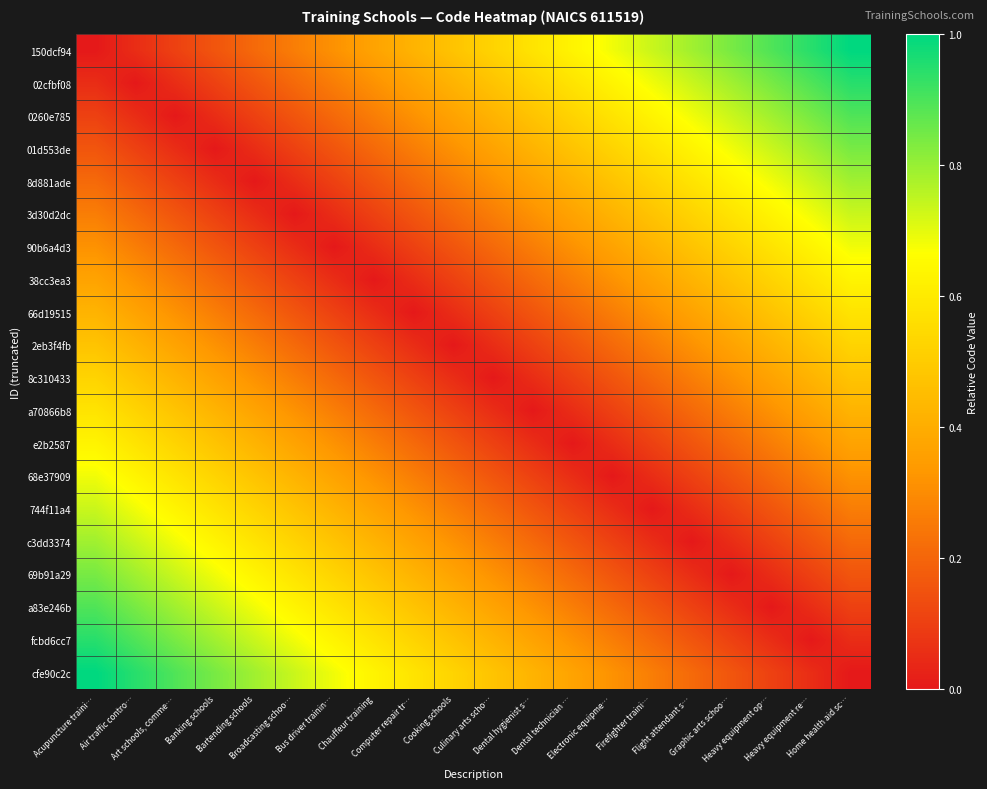

Reading right to left, list all the values displayed in this chart.

150dcf94: Home health aid sc…=1.0	Heavy equipment re…=0.9	Heavy equipment op…=0.9	Graphic arts schoo…=0.8	Flight attendant s…=0.8	Firefighter traini…=0.7	Electronic equipme…=0.7	Dental technician …=0.6	Dental hygienist s…=0.6	Culinary arts scho…=0.5	Cooking schools=0.5	Computer repair tr…=0.4	Chauffeur training=0.4	Bus driver trainin…=0.3	Broadcasting schoo…=0.3	Bartending schools=0.2	Banking schools=0.2	Art schools, comme…=0.1	Air traffic contro…=0.1	Acupuncture traini…=0.0
02cfbf08: Home health aid sc…=0.9	Heavy equipment re…=0.9	Heavy equipment op…=0.8	Graphic arts schoo…=0.8	Flight attendant s…=0.7	Firefighter traini…=0.7	Electronic equipme…=0.6	Dental technician …=0.6	Dental hygienist s…=0.5	Culinary arts scho…=0.5	Cooking schools=0.4	Computer repair tr…=0.4	Chauffeur training=0.3	Bus driver trainin…=0.3	Broadcasting schoo…=0.2	Bartending schools=0.2	Banking schools=0.1	Art schools, comme…=0.1	Air traffic contro…=0.0	Acupuncture traini…=0.1
0260e785: Home health aid sc…=0.9	Heavy equipment re…=0.8	Heavy equipment op…=0.8	Graphic arts schoo…=0.7	Flight attendant s…=0.7	Firefighter traini…=0.6	Electronic equipme…=0.6	Dental technician …=0.5	Dental hygienist s…=0.5	Culinary arts scho…=0.4	Cooking schools=0.4	Computer repair tr…=0.3	Chauffeur training=0.3	Bus driver trainin…=0.2	Broadcasting schoo…=0.2	Bartending schools=0.1	Banking schools=0.1	Art schools, comme…=0.0	Air traffic contro…=0.1	Acupuncture traini…=0.1
01d553de: Home health aid sc…=0.8	Heavy equipment re…=0.8	Heavy equipment op…=0.7	Graphic arts schoo…=0.7	Flight attendant s…=0.6	Firefighter traini…=0.6	Electronic equipme…=0.5	Dental technician …=0.5	Dental hygienist s…=0.4	Culinary arts scho…=0.4	Cooking schools=0.3	Computer repair tr…=0.3	Chauffeur training=0.2	Bus driver trainin…=0.2	Broadcasting schoo…=0.1	Bartending schools=0.1	Banking schools=0.0	Art schools, comme…=0.1	Air traffic contro…=0.1	Acupuncture traini…=0.2
8d881ade: Home health aid sc…=0.8	Heavy equipment re…=0.7	Heavy equipment op…=0.7	Graphic arts schoo…=0.6	Flight attendant s…=0.6	Firefighter traini…=0.5	Electronic equipme…=0.5	Dental technician …=0.4	Dental hygienist s…=0.4	Culinary arts scho…=0.3	Cooking schools=0.3	Computer repair tr…=0.2	Chauffeur training=0.2	Bus driver trainin…=0.1	Broadcasting schoo…=0.1	Bartending schools=0.0	Banking schools=0.1	Art schools, comme…=0.1	Air traffic contro…=0.2	Acupuncture traini…=0.2
3d30d2dc: Home health aid sc…=0.7	Heavy equipment re…=0.7	Heavy equipment op…=0.6	Graphic arts schoo…=0.6	Flight attendant s…=0.5	Firefighter traini…=0.5	Electronic equipme…=0.4	Dental technician …=0.4	Dental hygienist s…=0.3	Culinary arts scho…=0.3	Cooking schools=0.2	Computer repair tr…=0.2	Chauffeur training=0.1	Bus driver trainin…=0.1	Broadcasting schoo…=0.0	Bartending schools=0.1	Banking schools=0.1	Art schools, comme…=0.2	Air traffic contro…=0.2	Acupuncture traini…=0.3
90b6a4d3: Home health aid sc…=0.7	Heavy equipment re…=0.6	Heavy equipment op…=0.6	Graphic arts schoo…=0.5	Flight attendant s…=0.5	Firefighter traini…=0.4	Electronic equipme…=0.4	Dental technician …=0.3	Dental hygienist s…=0.3	Culinary arts scho…=0.2	Cooking schools=0.2	Computer repair tr…=0.1	Chauffeur training=0.1	Bus driver trainin…=0.0	Broadcasting schoo…=0.1	Bartending schools=0.1	Banking schools=0.2	Art schools, comme…=0.2	Air traffic contro…=0.3	Acupuncture traini…=0.3
38cc3ea3: Home health aid sc…=0.6	Heavy equipment re…=0.6	Heavy equipment op…=0.5	Graphic arts schoo…=0.5	Flight attendant s…=0.4	Firefighter traini…=0.4	Electronic equipme…=0.3	Dental technician …=0.3	Dental hygienist s…=0.2	Culinary arts scho…=0.2	Cooking schools=0.1	Computer repair tr…=0.1	Chauffeur training=0.0	Bus driver trainin…=0.1	Broadcasting schoo…=0.1	Bartending schools=0.2	Banking schools=0.2	Art schools, comme…=0.3	Air traffic contro…=0.3	Acupuncture traini…=0.4
66d19515: Home health aid sc…=0.6	Heavy equipment re…=0.5	Heavy equipment op…=0.5	Graphic arts schoo…=0.4	Flight attendant s…=0.4	Firefighter traini…=0.3	Electronic equipme…=0.3	Dental technician …=0.2	Dental hygienist s…=0.2	Culinary arts scho…=0.1	Cooking schools=0.1	Computer repair tr…=0.0	Chauffeur training=0.1	Bus driver trainin…=0.1	Broadcasting schoo…=0.2	Bartending schools=0.2	Banking schools=0.3	Art schools, comme…=0.3	Air traffic contro…=0.4	Acupuncture traini…=0.4
2eb3f4fb: Home health aid sc…=0.5	Heavy equipment re…=0.5	Heavy equipment op…=0.4	Graphic arts schoo…=0.4	Flight attendant s…=0.3	Firefighter traini…=0.3	Electronic equipme…=0.2	Dental technician …=0.2	Dental hygienist s…=0.1	Culinary arts scho…=0.1	Cooking schools=0.0	Computer repair tr…=0.1	Chauffeur training=0.1	Bus driver trainin…=0.2	Broadcasting schoo…=0.2	Bartending schools=0.3	Banking schools=0.3	Art schools, comme…=0.4	Air traffic contro…=0.4	Acupuncture traini…=0.5
8c310433: Home health aid sc…=0.5	Heavy equipment re…=0.4	Heavy equipment op…=0.4	Graphic arts schoo…=0.3	Flight attendant s…=0.3	Firefighter traini…=0.2	Electronic equipme…=0.2	Dental technician …=0.1	Dental hygienist s…=0.1	Culinary arts scho…=0.0	Cooking schools=0.1	Computer repair tr…=0.1	Chauffeur training=0.2	Bus driver trainin…=0.2	Broadcasting schoo…=0.3	Bartending schools=0.3	Banking schools=0.4	Art schools, comme…=0.4	Air traffic contro…=0.5	Acupuncture traini…=0.5
a70866b8: Home health aid sc…=0.4	Heavy equipment re…=0.4	Heavy equipment op…=0.3	Graphic arts schoo…=0.3	Flight attendant s…=0.2	Firefighter traini…=0.2	Electronic equipme…=0.1	Dental technician …=0.1	Dental hygienist s…=0.0	Culinary arts scho…=0.1	Cooking schools=0.1	Computer repair tr…=0.2	Chauffeur training=0.2	Bus driver trainin…=0.3	Broadcasting schoo…=0.3	Bartending schools=0.4	Banking schools=0.4	Art schools, comme…=0.5	Air traffic contro…=0.5	Acupuncture traini…=0.6
e2b2587: Home health aid sc…=0.4	Heavy equipment re…=0.3	Heavy equipment op…=0.3	Graphic arts schoo…=0.2	Flight attendant s…=0.2	Firefighter traini…=0.1	Electronic equipme…=0.1	Dental technician …=0.0	Dental hygienist s…=0.1	Culinary arts scho…=0.1	Cooking schools=0.2	Computer repair tr…=0.2	Chauffeur training=0.3	Bus driver trainin…=0.3	Broadcasting schoo…=0.4	Bartending schools=0.4	Banking schools=0.5	Art schools, comme…=0.5	Air traffic contro…=0.6	Acupuncture traini…=0.6
68e37909: Home health aid sc…=0.3	Heavy equipment re…=0.3	Heavy equipment op…=0.2	Graphic arts schoo…=0.2	Flight attendant s…=0.1	Firefighter traini…=0.1	Electronic equipme…=0.0	Dental technician …=0.1	Dental hygienist s…=0.1	Culinary arts scho…=0.2	Cooking schools=0.2	Computer repair tr…=0.3	Chauffeur training=0.3	Bus driver trainin…=0.4	Broadcasting schoo…=0.4	Bartending schools=0.5	Banking schools=0.5	Art schools, comme…=0.6	Air traffic contro…=0.6	Acupuncture traini…=0.7
744f11a4: Home health aid sc…=0.3	Heavy equipment re…=0.2	Heavy equipment op…=0.2	Graphic arts schoo…=0.1	Flight attendant s…=0.1	Firefighter traini…=0.0	Electronic equipme…=0.1	Dental technician …=0.1	Dental hygienist s…=0.2	Culinary arts scho…=0.2	Cooking schools=0.3	Computer repair tr…=0.3	Chauffeur training=0.4	Bus driver trainin…=0.4	Broadcasting schoo…=0.5	Bartending schools=0.5	Banking schools=0.6	Art schools, comme…=0.6	Air traffic contro…=0.7	Acupuncture traini…=0.7
c3dd3374: Home health aid sc…=0.2	Heavy equipment re…=0.2	Heavy equipment op…=0.1	Graphic arts schoo…=0.1	Flight attendant s…=0.0	Firefighter traini…=0.1	Electronic equipme…=0.1	Dental technician …=0.2	Dental hygienist s…=0.2	Culinary arts scho…=0.3	Cooking schools=0.3	Computer repair tr…=0.4	Chauffeur training=0.4	Bus driver trainin…=0.5	Broadcasting schoo…=0.5	Bartending schools=0.6	Banking schools=0.6	Art schools, comme…=0.7	Air traffic contro…=0.7	Acupuncture traini…=0.8
69b91a29: Home health aid sc…=0.2	Heavy equipment re…=0.1	Heavy equipment op…=0.1	Graphic arts schoo…=0.0	Flight attendant s…=0.1	Firefighter traini…=0.1	Electronic equipme…=0.2	Dental technician …=0.2	Dental hygienist s…=0.3	Culinary arts scho…=0.3	Cooking schools=0.4	Computer repair tr…=0.4	Chauffeur training=0.5	Bus driver trainin…=0.5	Broadcasting schoo…=0.6	Bartending schools=0.6	Banking schools=0.7	Art schools, comme…=0.7	Air traffic contro…=0.8	Acupuncture traini…=0.8
a83e246b: Home health aid sc…=0.1	Heavy equipment re…=0.1	Heavy equipment op…=0.0	Graphic arts schoo…=0.1	Flight attendant s…=0.1	Firefighter traini…=0.2	Electronic equipme…=0.2	Dental technician …=0.3	Dental hygienist s…=0.3	Culinary arts scho…=0.4	Cooking schools=0.4	Computer repair tr…=0.5	Chauffeur training=0.5	Bus driver trainin…=0.6	Broadcasting schoo…=0.6	Bartending schools=0.7	Banking schools=0.7	Art schools, comme…=0.8	Air traffic contro…=0.8	Acupuncture traini…=0.9
fcbd6cc7: Home health aid sc…=0.1	Heavy equipment re…=0.0	Heavy equipment op…=0.1	Graphic arts schoo…=0.1	Flight attendant s…=0.2	Firefighter traini…=0.2	Electronic equipme…=0.3	Dental technician …=0.3	Dental hygienist s…=0.4	Culinary arts scho…=0.4	Cooking schools=0.5	Computer repair tr…=0.5	Chauffeur training=0.6	Bus driver trainin…=0.6	Broadcasting schoo…=0.7	Bartending schools=0.7	Banking schools=0.8	Art schools, comme…=0.8	Air traffic contro…=0.9	Acupuncture traini…=0.9
cfe90c2c: Home health aid sc…=0.0	Heavy equipment re…=0.1	Heavy equipment op…=0.1	Graphic arts schoo…=0.2	Flight attendant s…=0.2	Firefighter traini…=0.3	Electronic equipme…=0.3	Dental technician …=0.4	Dental hygienist s…=0.4	Culinary arts scho…=0.5	Cooking schools=0.5	Computer repair tr…=0.6	Chauffeur training=0.6	Bus driver trainin…=0.7	Broadcasting schoo…=0.7	Bartending schools=0.8	Banking schools=0.8	Art schools, comme…=0.9	Air traffic contro…=0.9	Acupuncture traini…=1.0